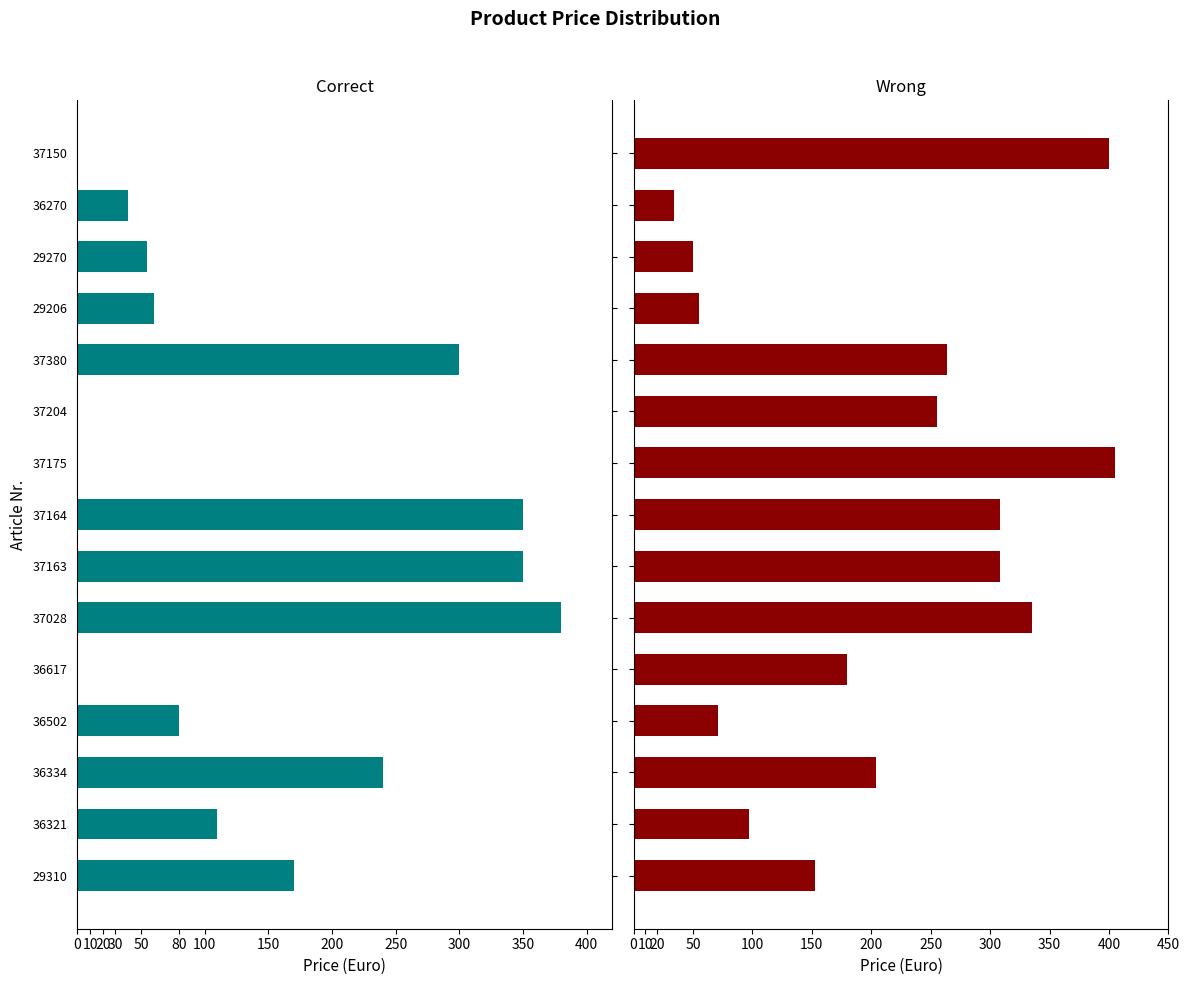

Which series has the largest range (max minus min)?

Correct